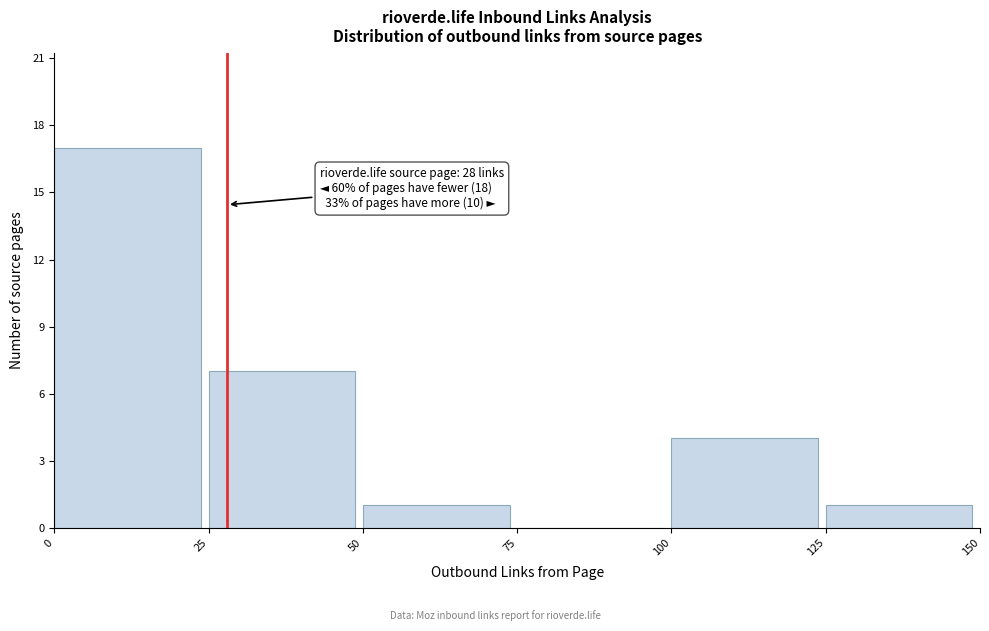

Over which range of the x-axis is the bar tallest?

0 to 25